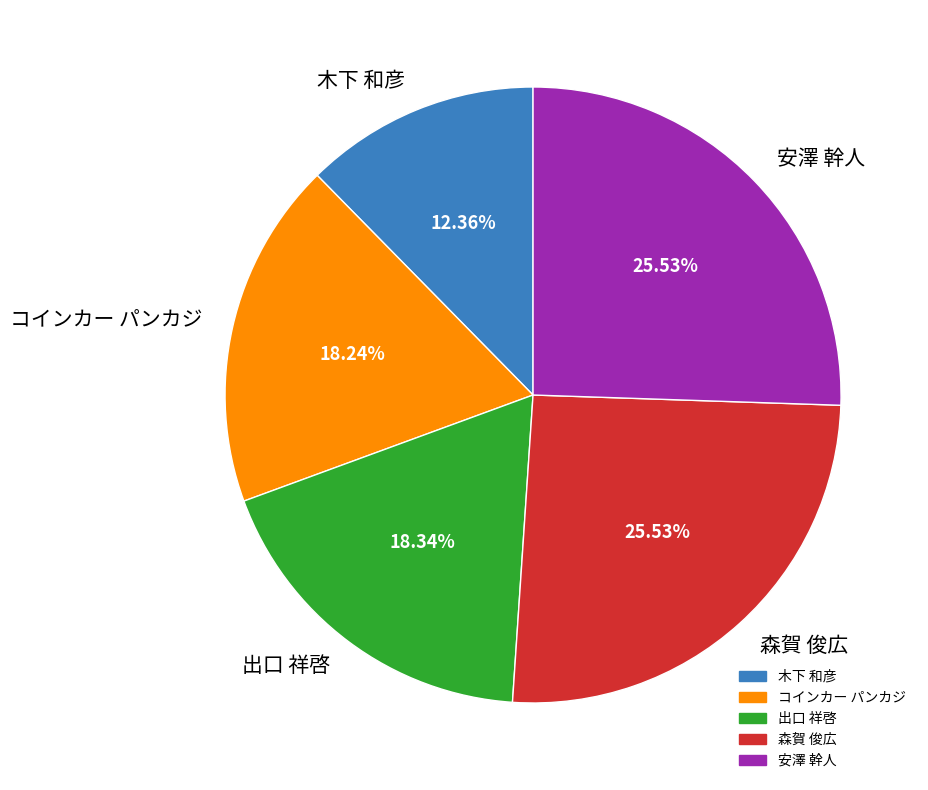

How many segments does this pie chart have?

5